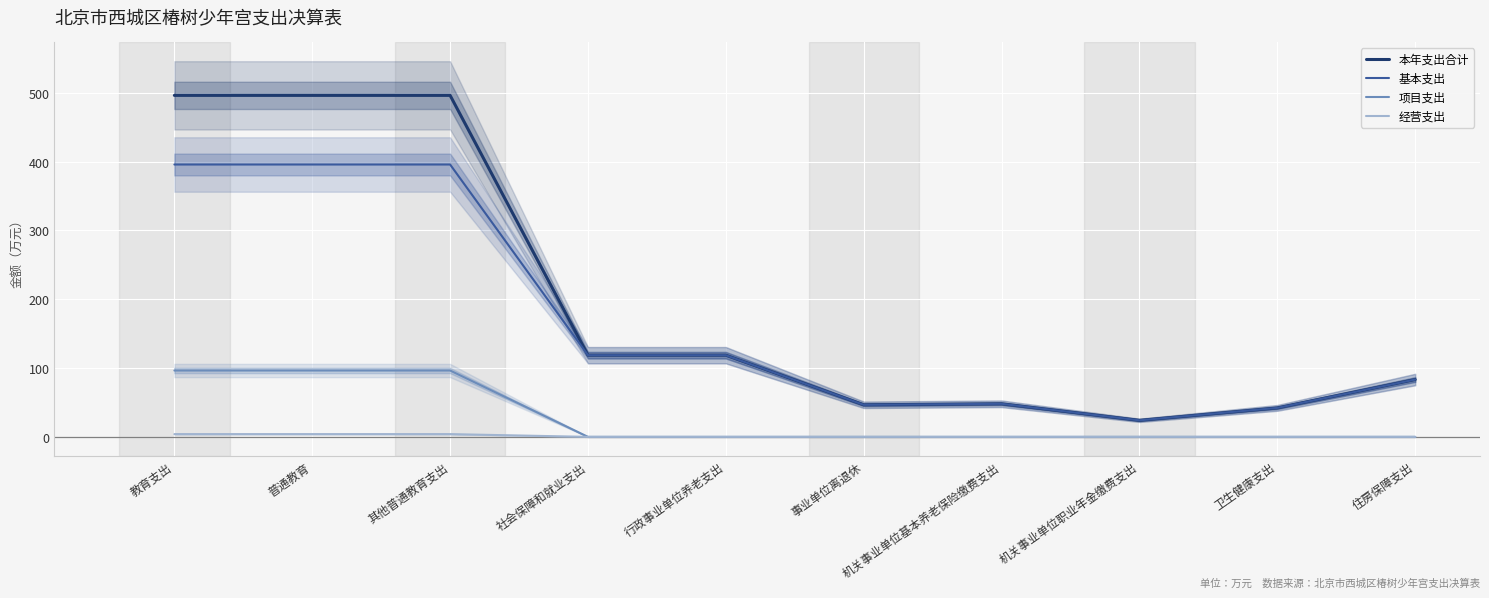

What position from the right is 普通教育?

9